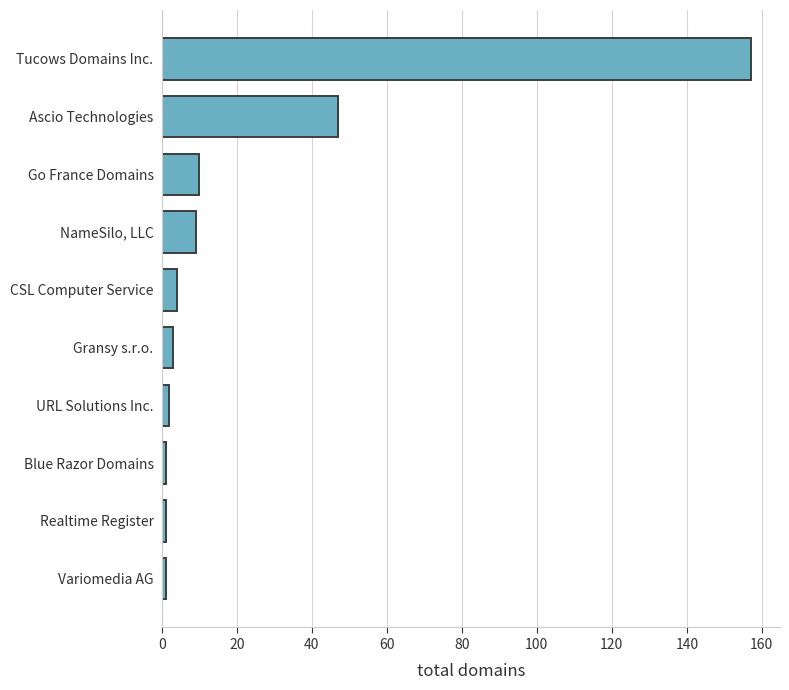

What is the sum of all values?

235